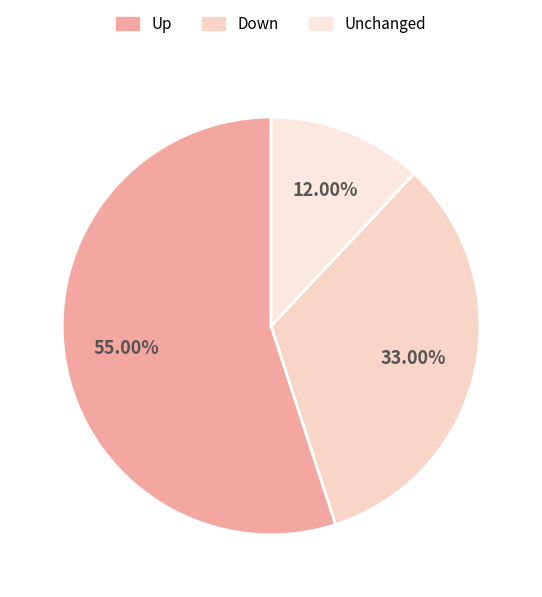

How many segments does this pie chart have?

3